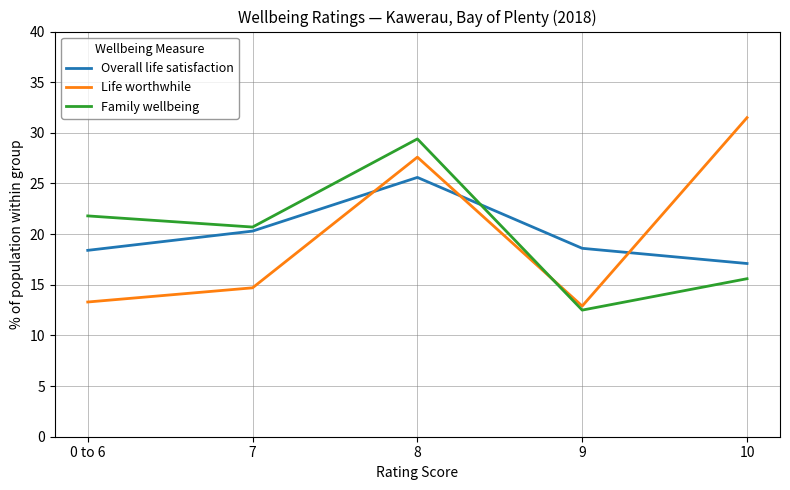

At how many categories does at least one series exceed 29?

2